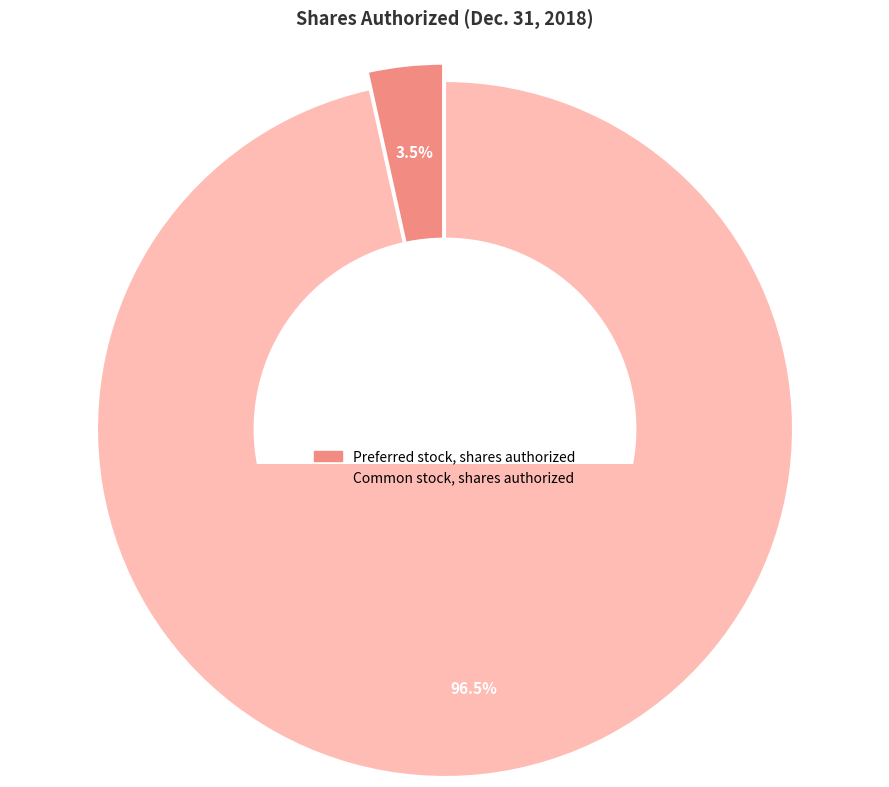

Is there any slice that represents more than half of the pie?

Yes